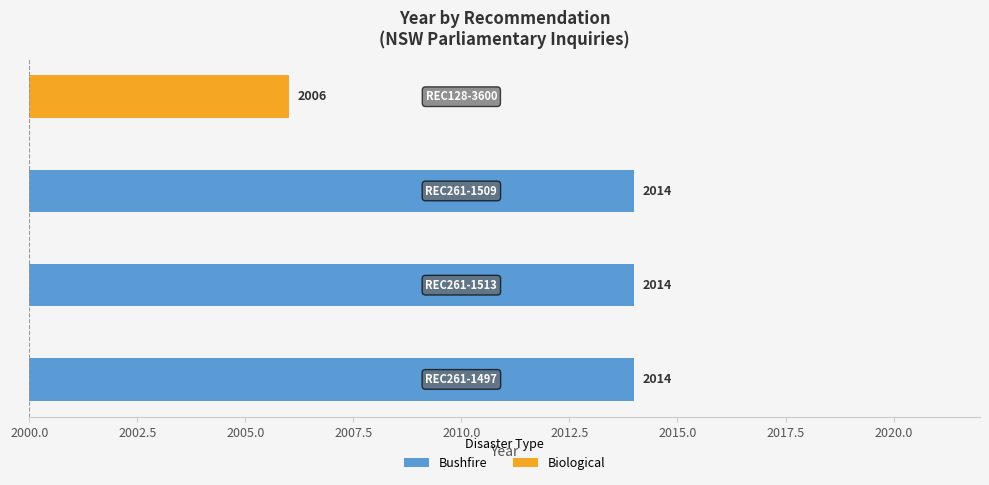

What is the label of the 2nd bar from the left?

REC261-1513